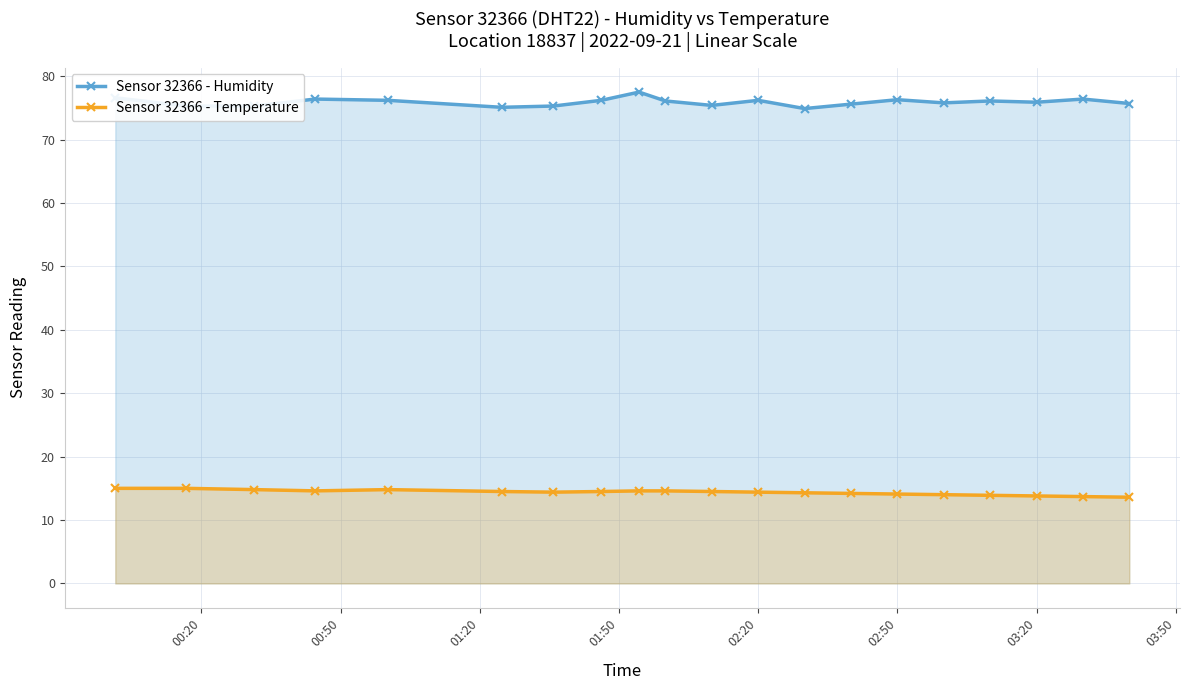

What is the minimum value shown in the chart?

13.6